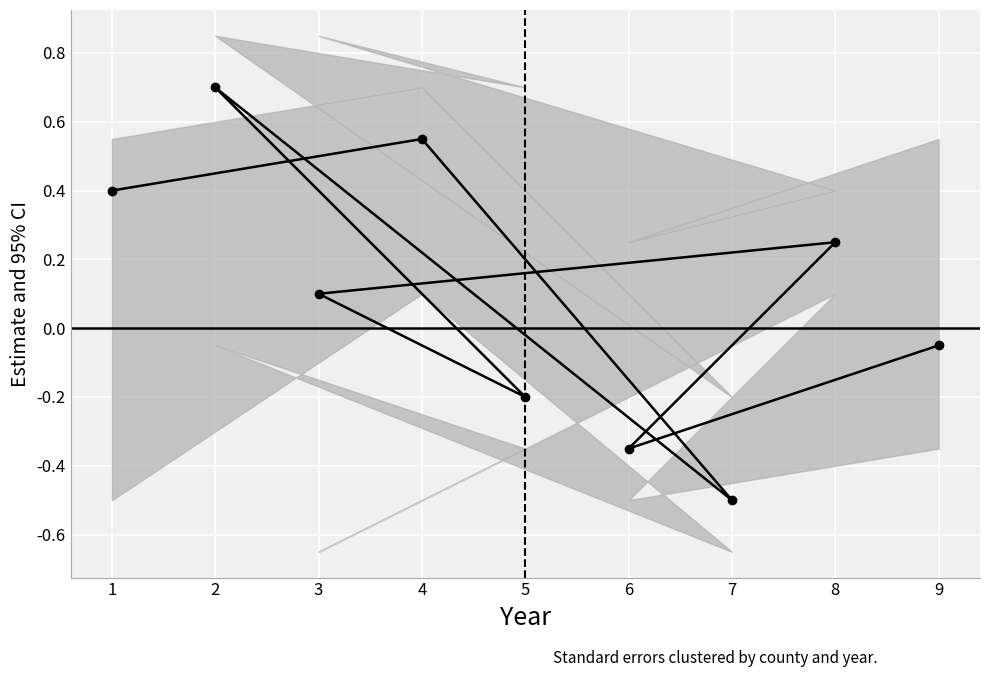

The chart shows a value of -0.2 at 6. True or false?

False